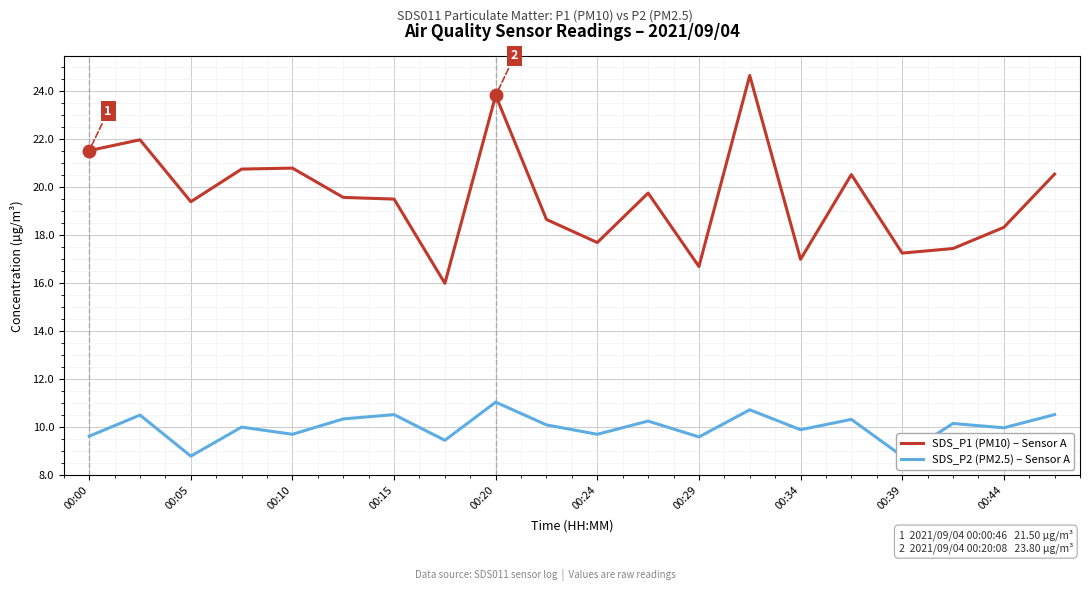

Which series has the widest spread of values?

SDS_P1 (PM10)